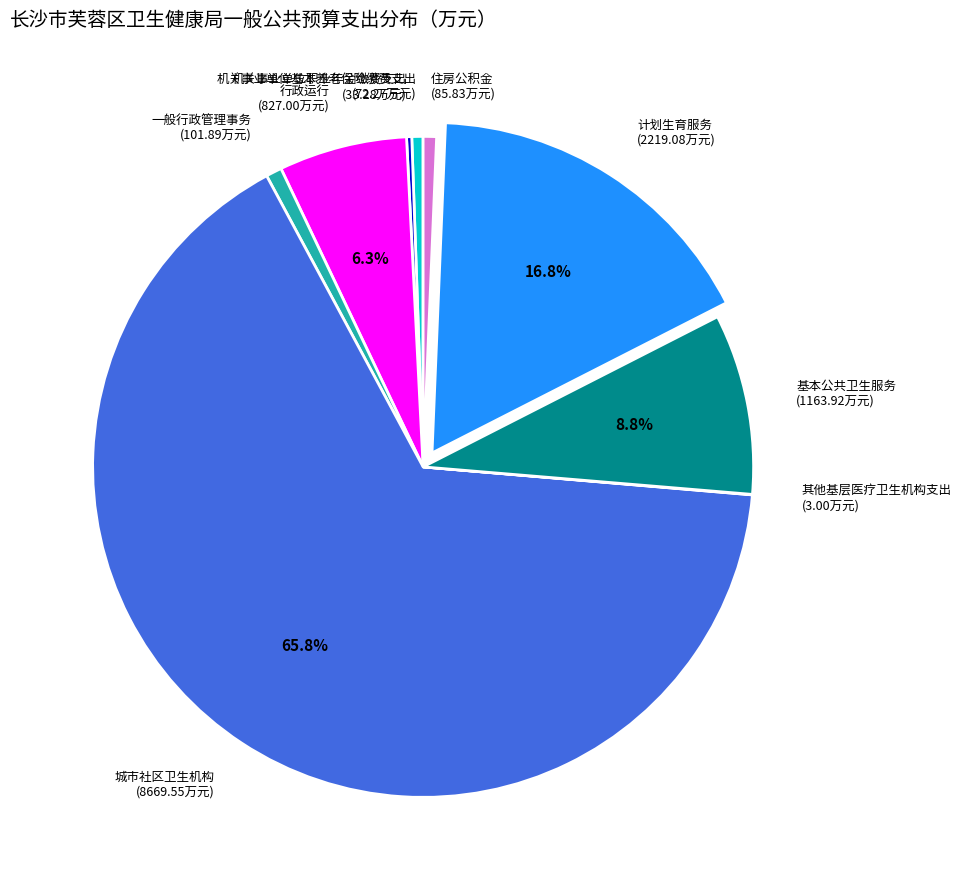

Which slice is the largest?

城市社区卫生机构